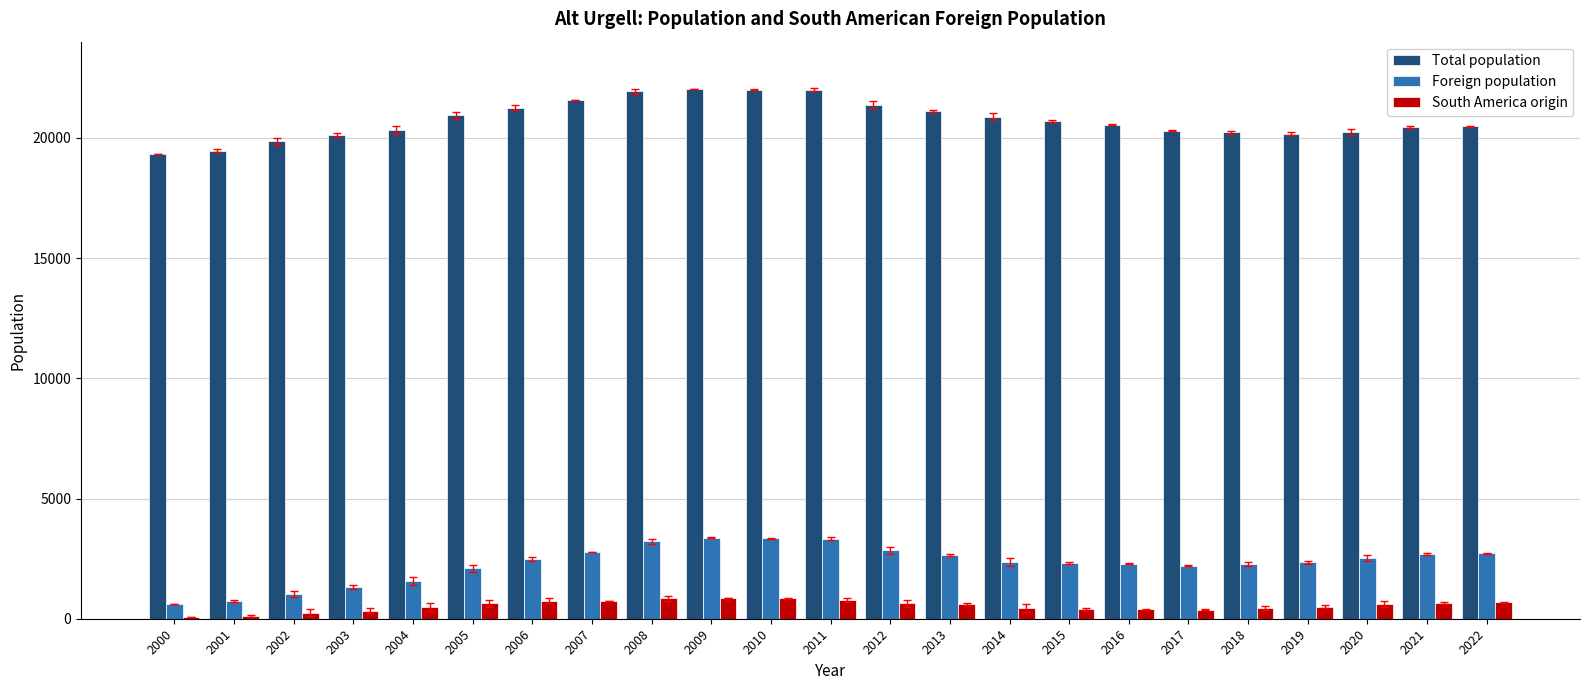

Is the value of South America origin at 2005 greater than the value of Foreign population at 2008?

No